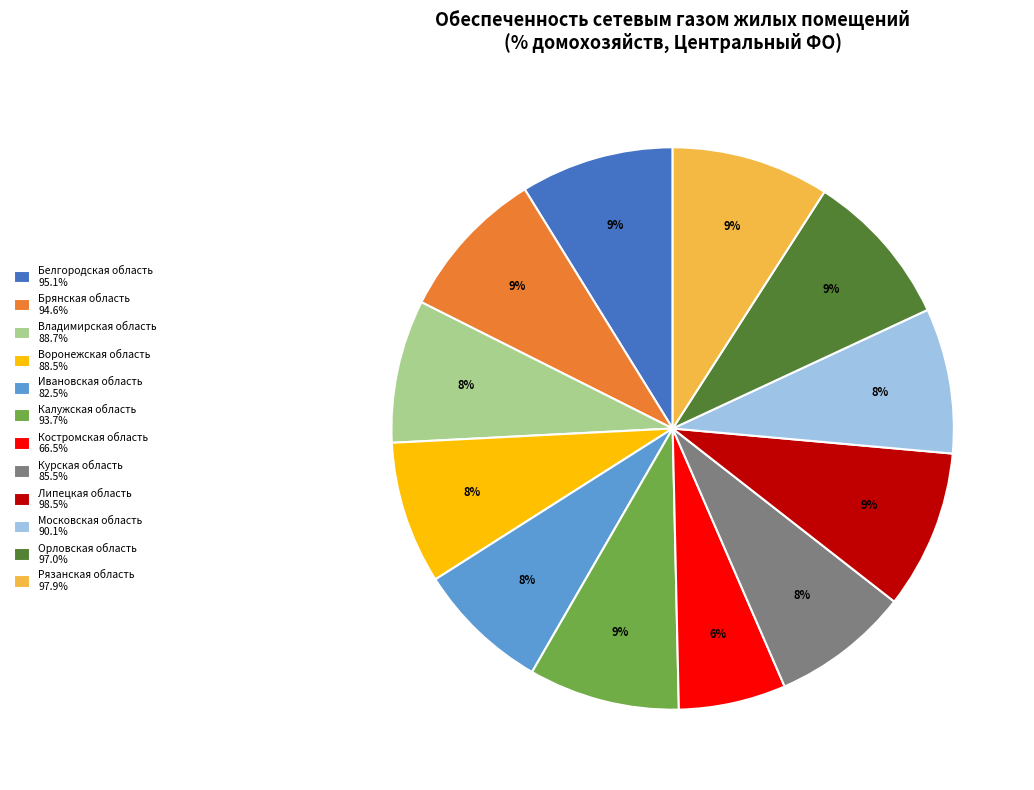

How many segments does this pie chart have?

12